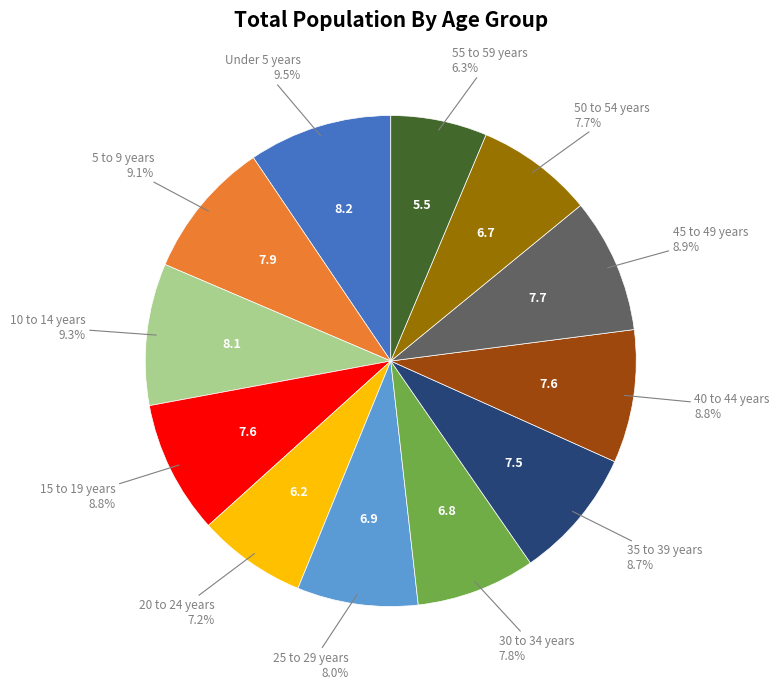

Is there any slice that represents more than half of the pie?

No